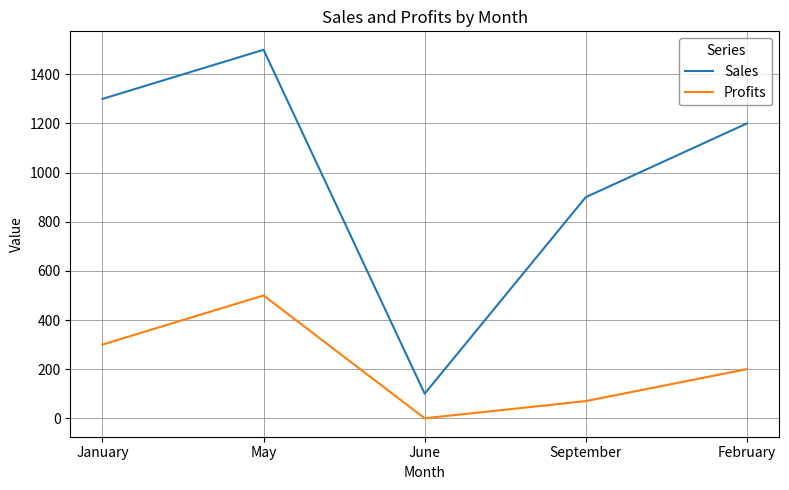

What is the difference between the Profits values at January and February?

100